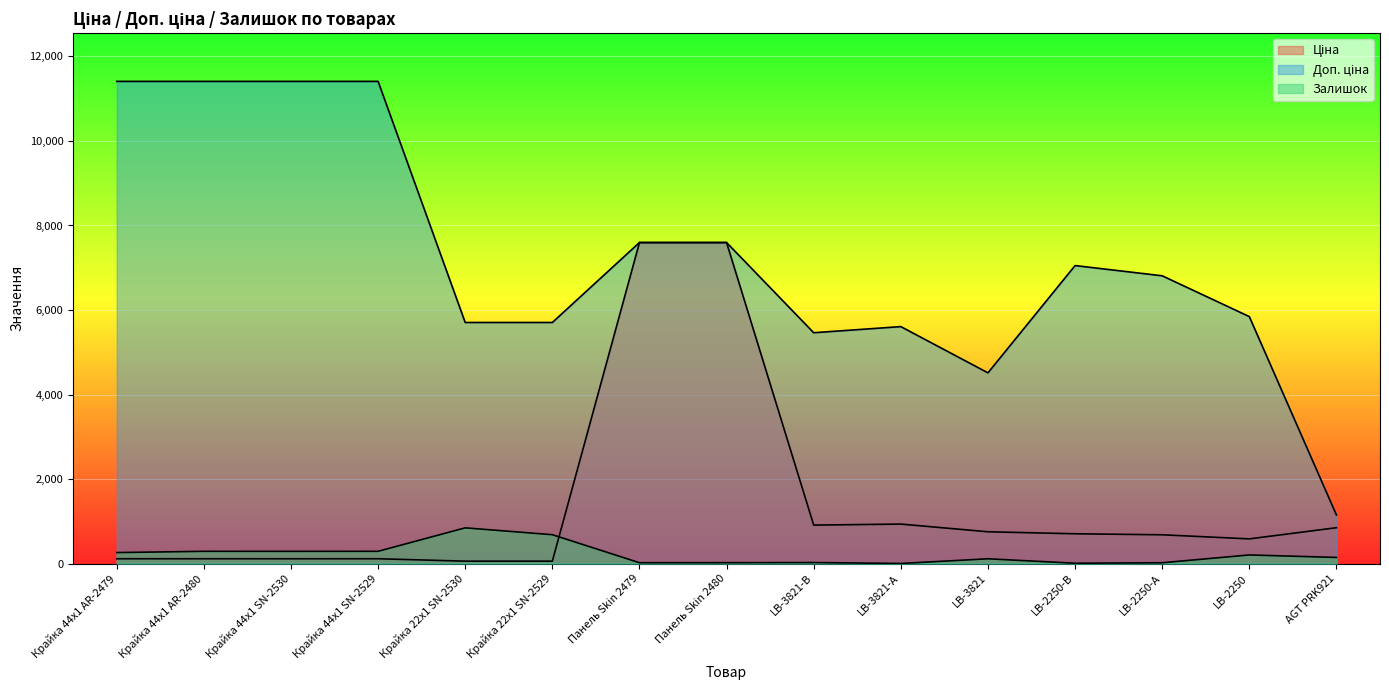

At which category does the chart reach its minimum across all series?

LB-3821-А